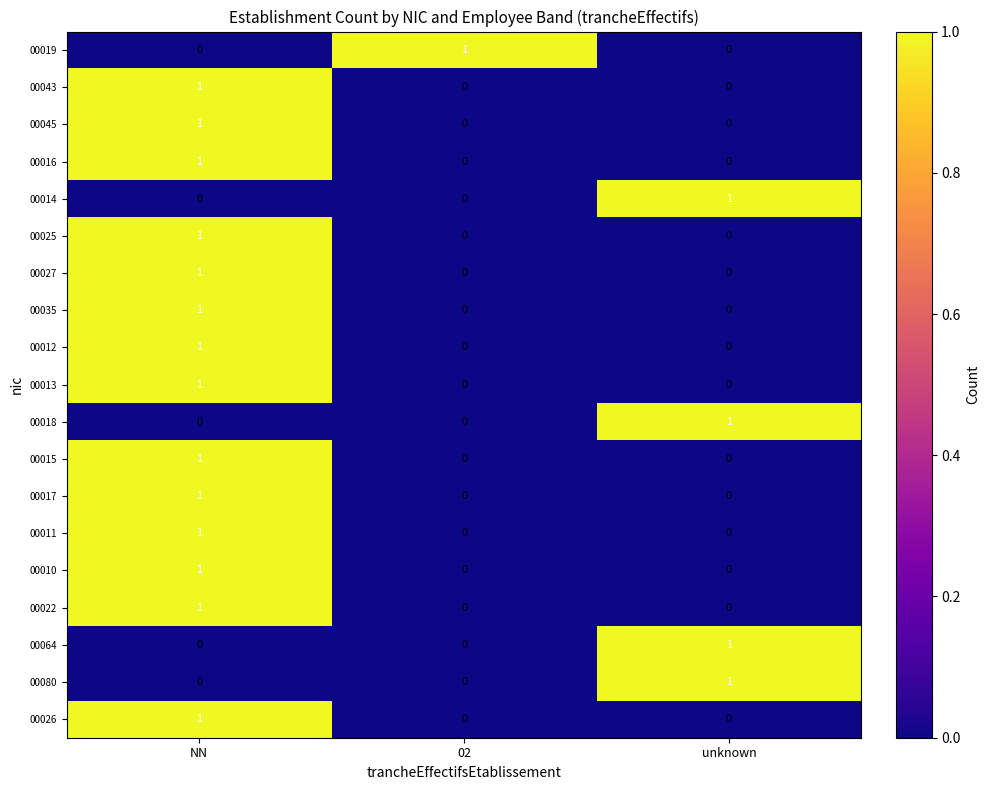

Is it true that 00018 equals 1 at 02?

False